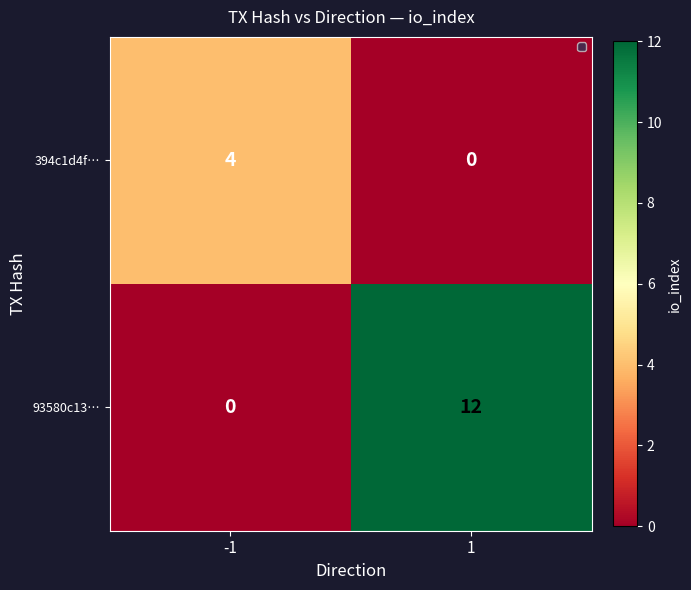

List the labels in order of 394c1d4f… value, smallest first.

1, -1